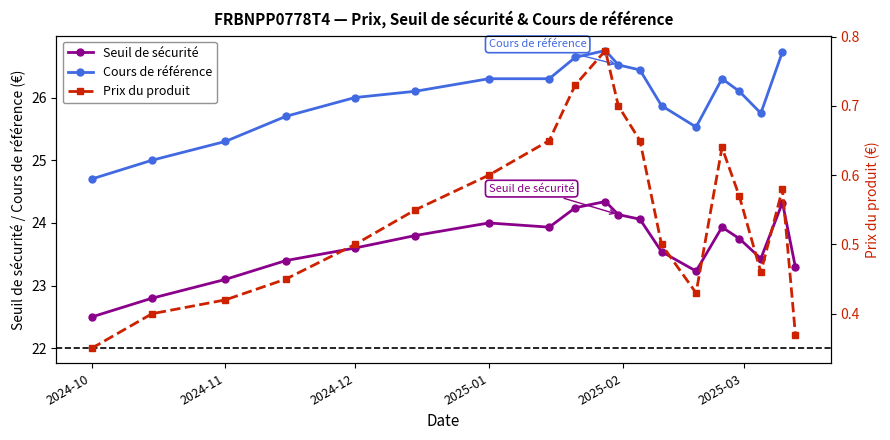

What is the maximum value for Seuil de sécurité?

24.3